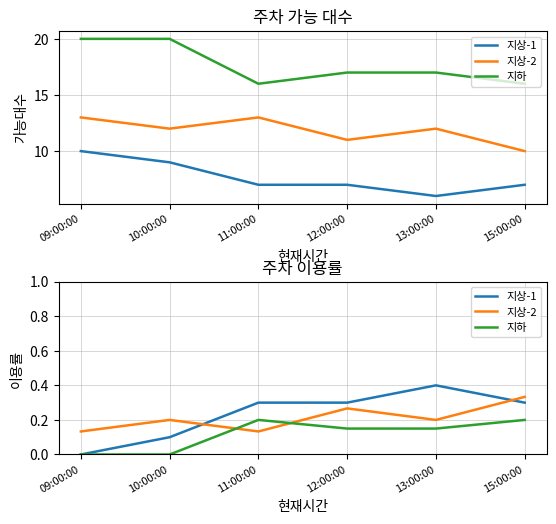

Which category has the highest value across all series?

13:00:00